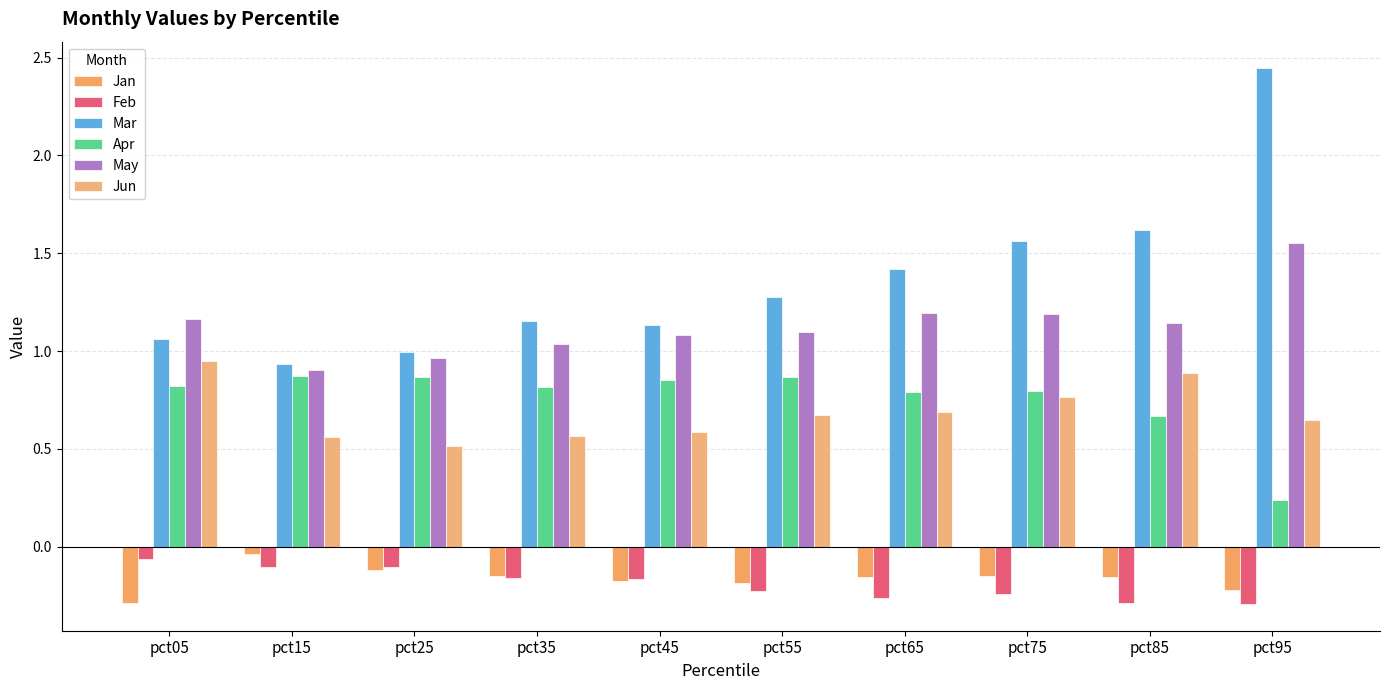

Reading left to right, list all the values displayed in this chart.

Jan: pct05=-0.3	pct15=-0.0	pct25=-0.1	pct35=-0.1	pct45=-0.2	pct55=-0.2	pct65=-0.2	pct75=-0.2	pct85=-0.2	pct95=-0.2
Feb: pct05=-0.1	pct15=-0.1	pct25=-0.1	pct35=-0.2	pct45=-0.2	pct55=-0.2	pct65=-0.3	pct75=-0.2	pct85=-0.3	pct95=-0.3
Mar: pct05=1.1	pct15=0.9	pct25=1.0	pct35=1.2	pct45=1.1	pct55=1.3	pct65=1.4	pct75=1.6	pct85=1.6	pct95=2.4
Apr: pct05=0.8	pct15=0.9	pct25=0.9	pct35=0.8	pct45=0.9	pct55=0.9	pct65=0.8	pct75=0.8	pct85=0.7	pct95=0.2
May: pct05=1.2	pct15=0.9	pct25=1.0	pct35=1.0	pct45=1.1	pct55=1.1	pct65=1.2	pct75=1.2	pct85=1.1	pct95=1.6
Jun: pct05=0.9	pct15=0.6	pct25=0.5	pct35=0.6	pct45=0.6	pct55=0.7	pct65=0.7	pct75=0.8	pct85=0.9	pct95=0.6